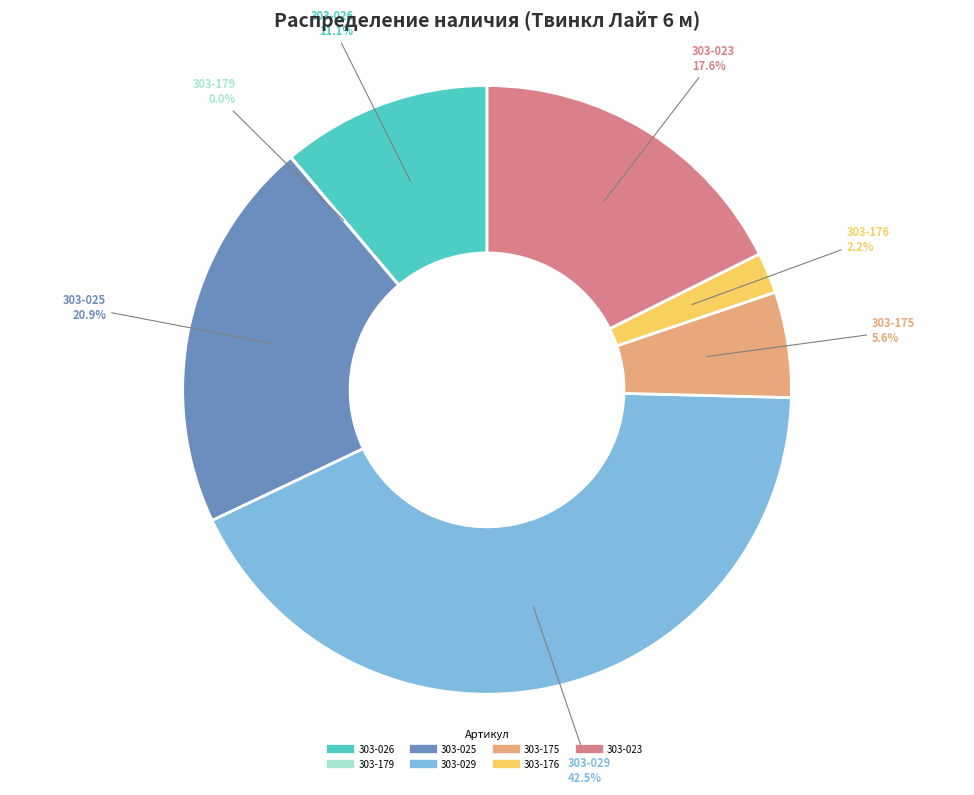

To the nearest percent, what percentage of the pie is 303-176?

2%